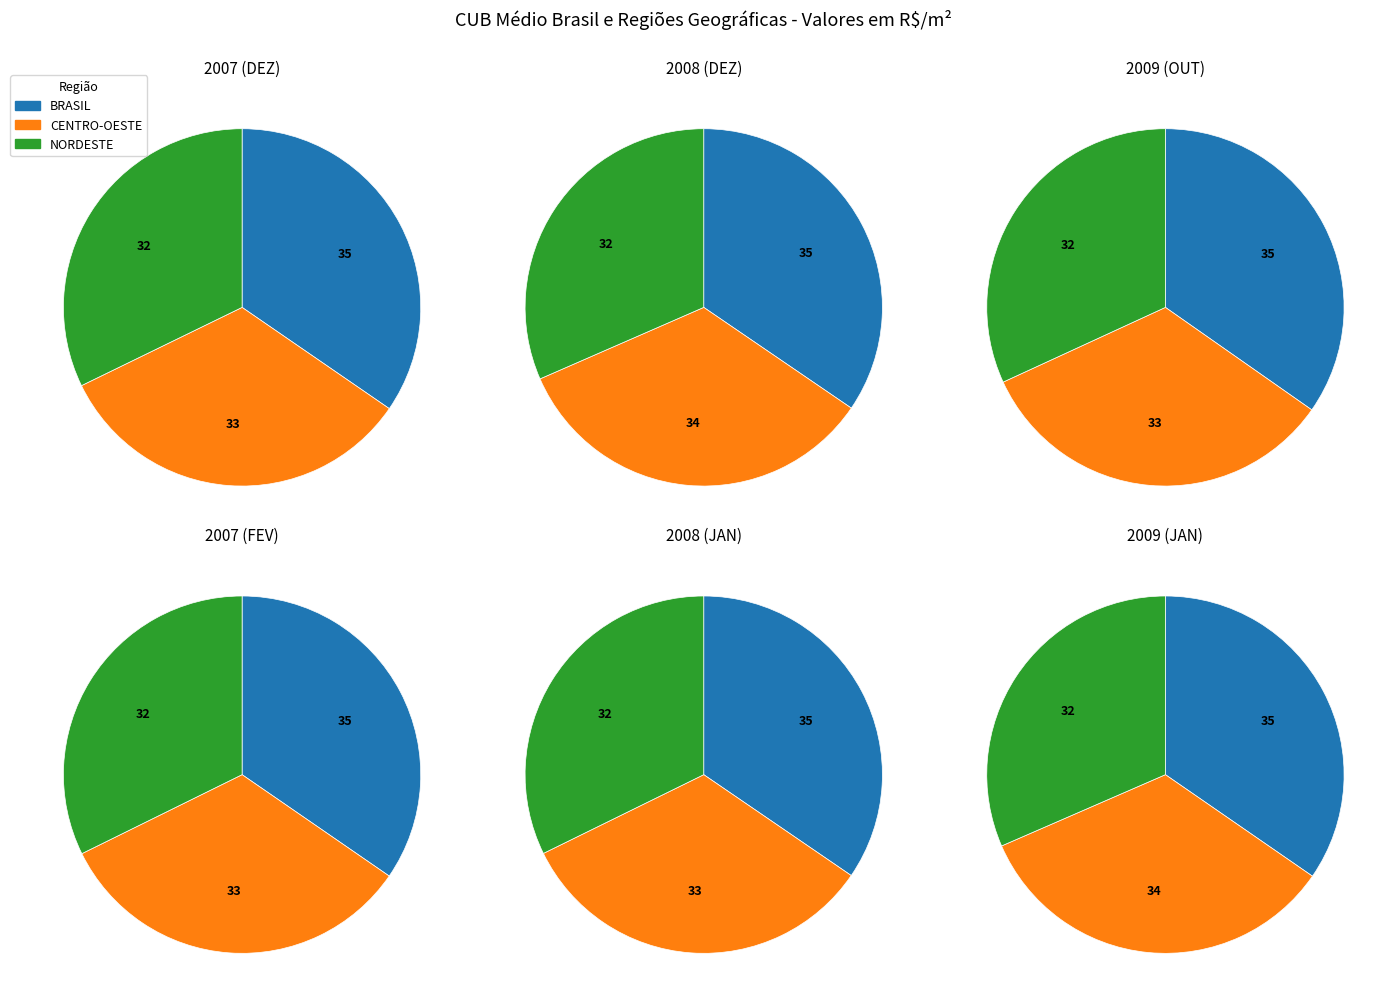

Is there any slice that represents more than half of the pie?

No